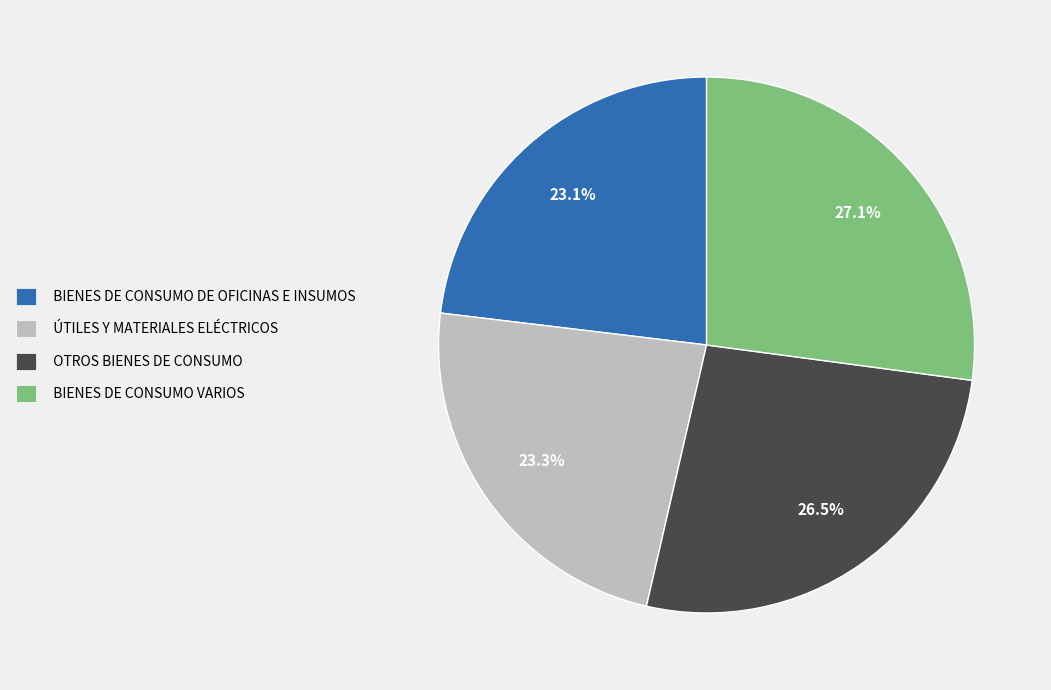

What is the ratio of the value at BIENES DE CONSUMO DE OFICINAS E INSUMOS to the value at OTROS BIENES DE CONSUMO?

0.9